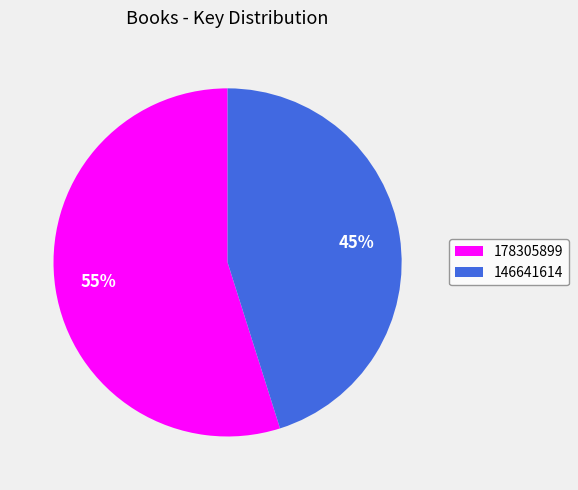

To the nearest percent, what is the average slice percentage?

50%